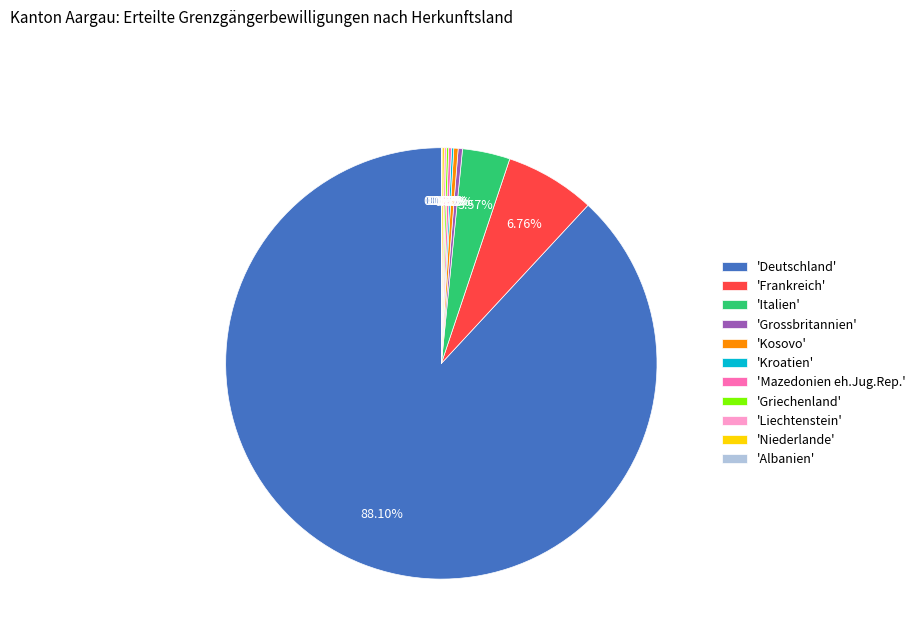

Which slice is the largest?

'Deutschland'